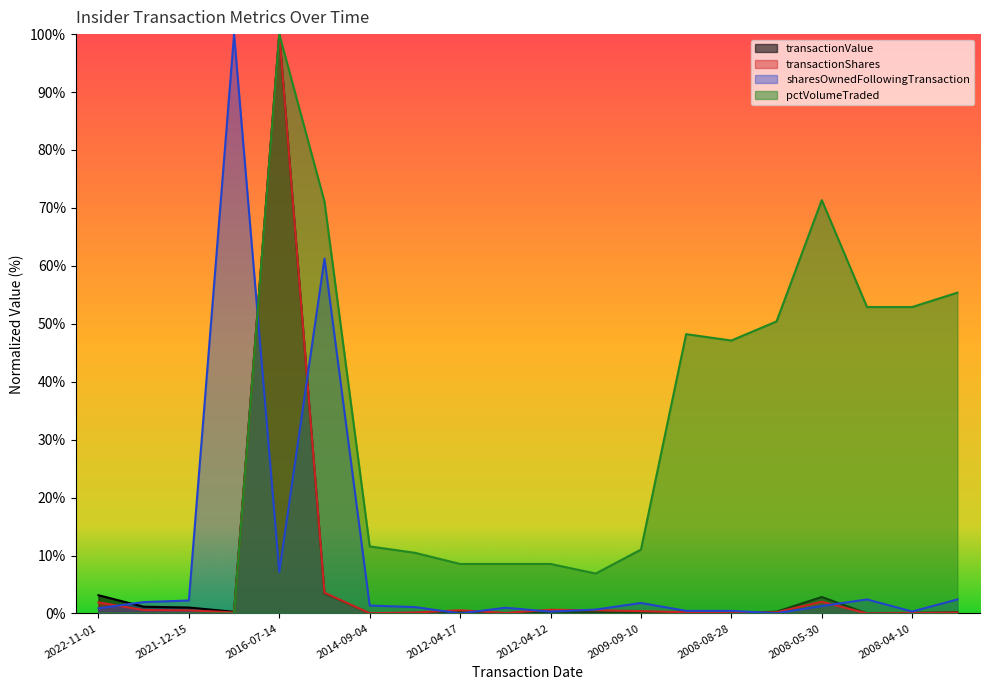

Is it true that pctVolumeTraded equals 8.5 at 2012-04-12?

True